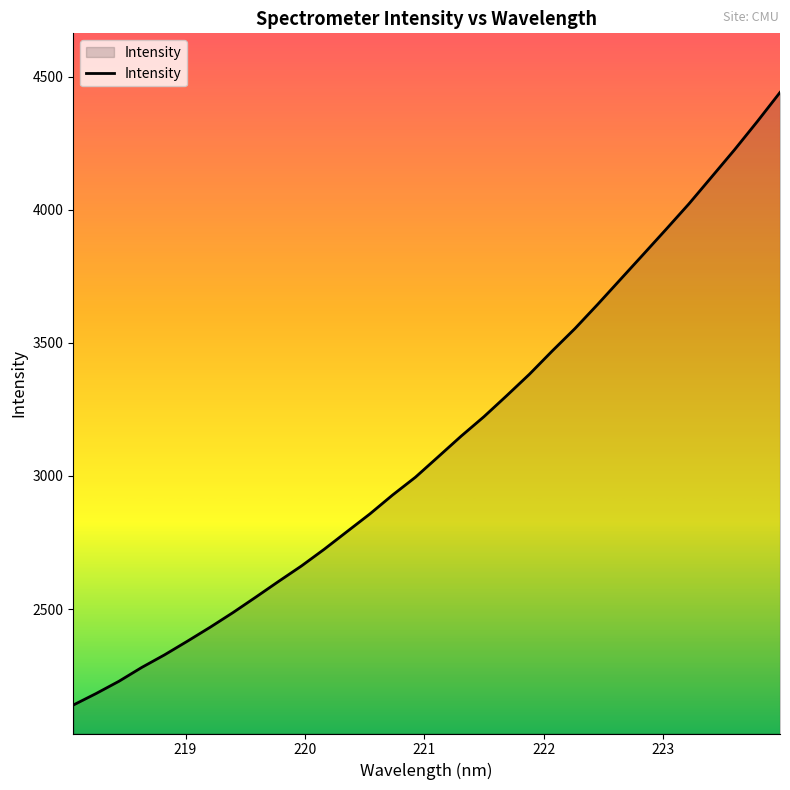

What is the smallest value displayed?

2139.1